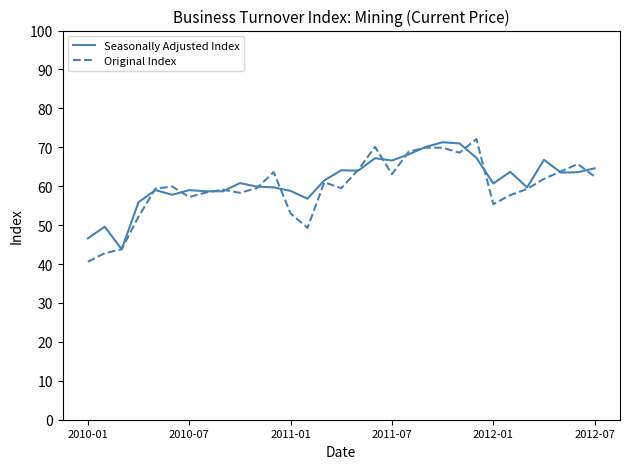

What is the smallest value displayed?

40.6